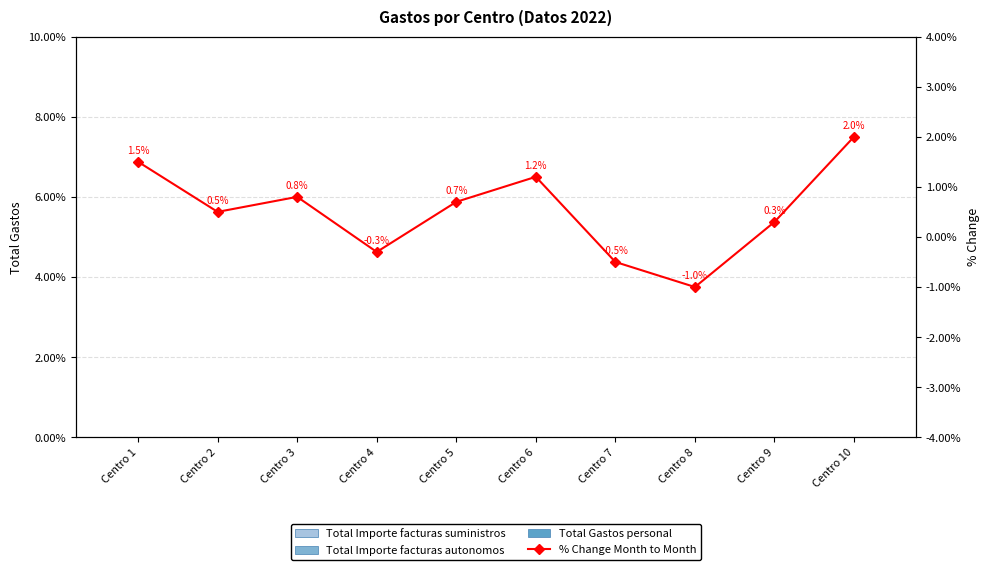

At how many categories does at least one series exceed 0?

7